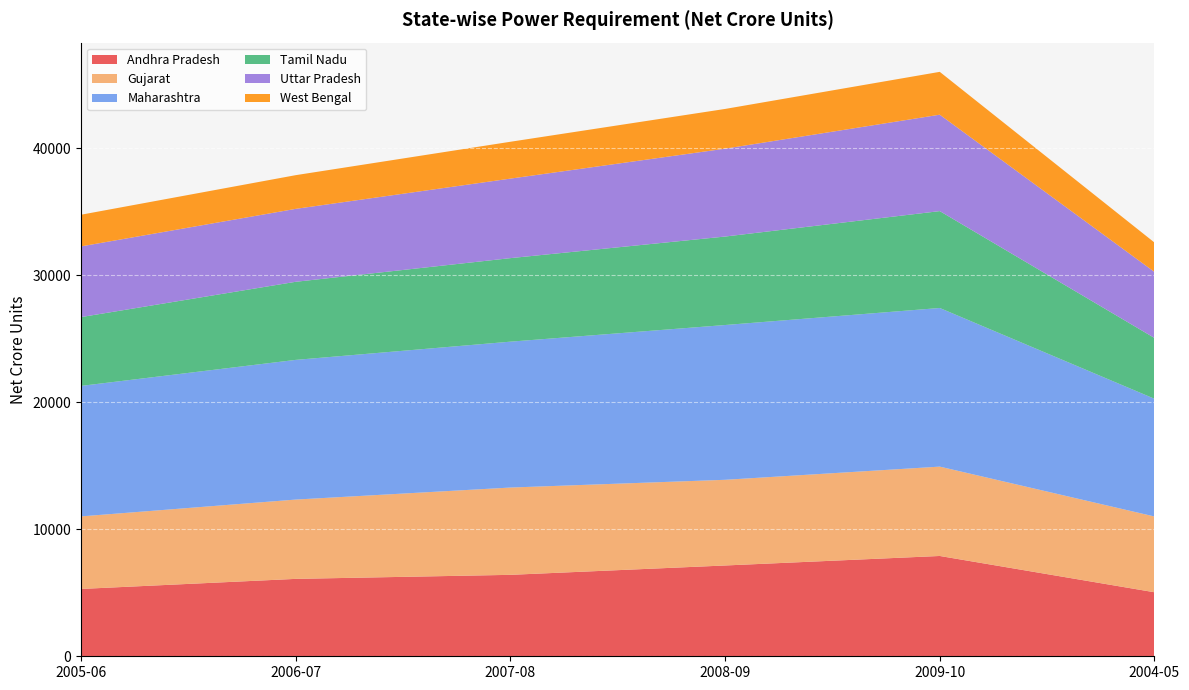

Reading left to right, extract all data points from this chart.

Andhra Pradesh: 5303	6096	6414	7151	7900	5042
Gujarat: 5714	6246	6875	6748	7037	5968
Maharashtra: 10277	11001	11489	12190	12494	9272
Tamil Nadu: 5419	6150	6578	6967	7629	4787
Uttar Pradesh: 5568	5744	6263	6921	7593	5202
West Bengal: 2494	2654	2902	3129	3375	2316